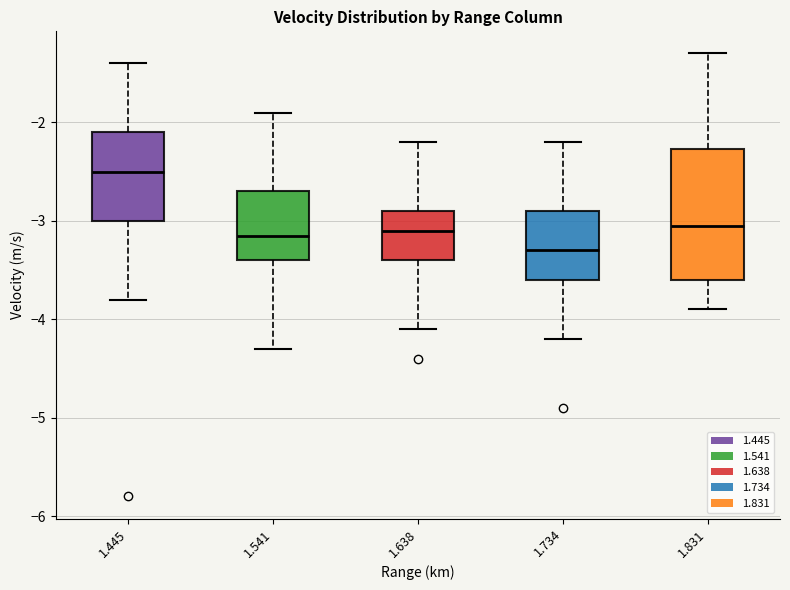

Reading left to right, transcribe this box plot: for each box, give where its median line is, the range the box spans, and where its two whiskers end, as read against the y-axis. The values are not printed on the chart, so give them approximately, as read against the axis.

1.445: median -2.5, box -3.0 to -2.1, whiskers -3.8 to -1.4
1.541: median -3.1, box -3.4 to -2.7, whiskers -4.3 to -1.9
1.638: median -3.1, box -3.4 to -2.9, whiskers -4.1 to -2.2
1.734: median -3.3, box -3.6 to -2.9, whiskers -4.2 to -2.2
1.831: median -3.0, box -3.6 to -2.3, whiskers -3.9 to -1.3